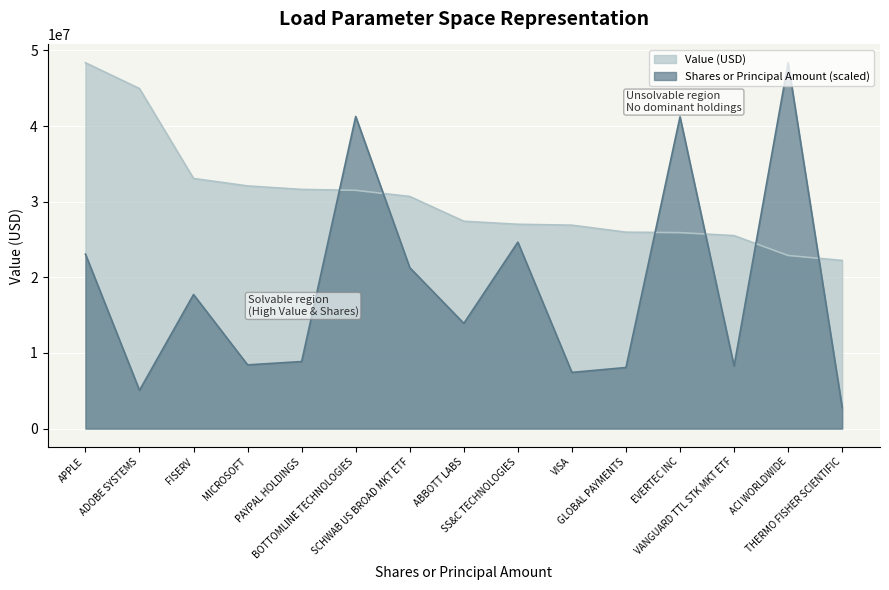

At which label is Shares or principal amount closest to 25572510?

SS&C TECHNOLOGIES